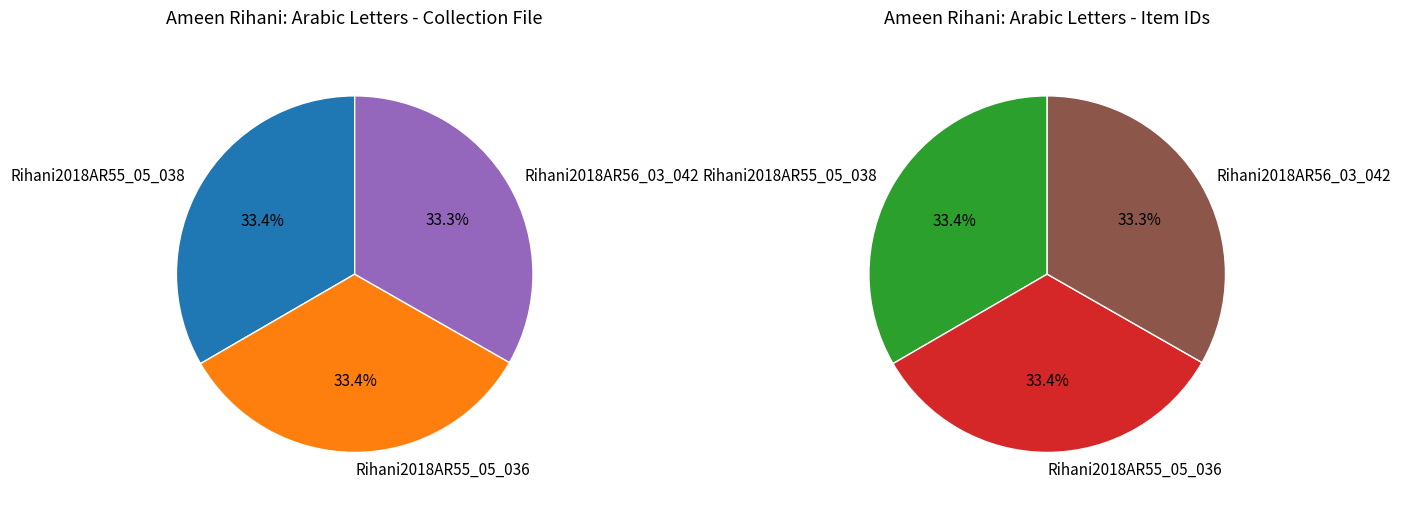

Rank the categories by value from highest to lowest.

Rihani2018AR55_05_036, Rihani2018AR55_05_038, Rihani2018AR56_03_042